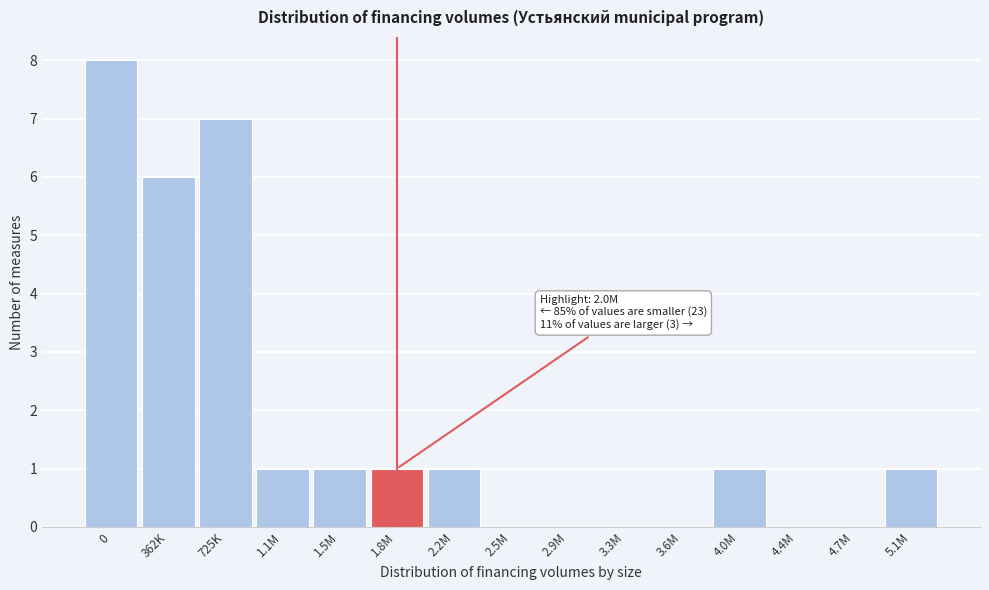

Reading left to right, list all the values displayed in this chart.

0=8	362K=6	725K=7	1.1M=1	1.5M=1	1.8M=1	2.2M=1	2.5M=0	2.9M=0	3.3M=0	3.6M=0	4.0M=1	4.4M=0	4.7M=0	5.1M=1